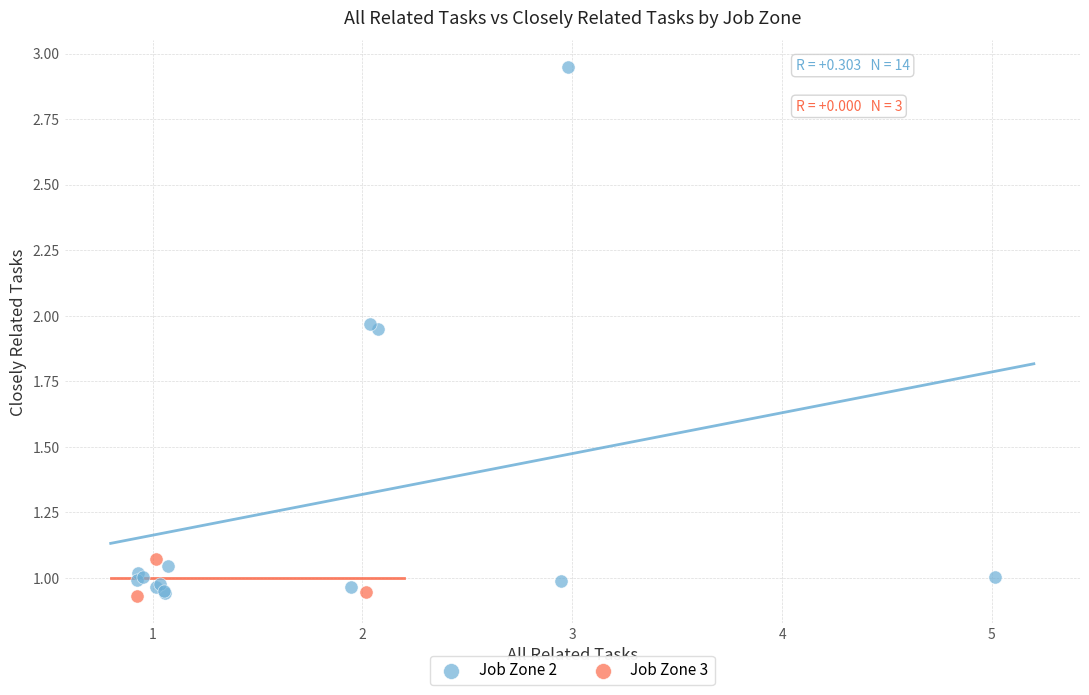

Which series has the widest spread of Y values?

Job Zone 2